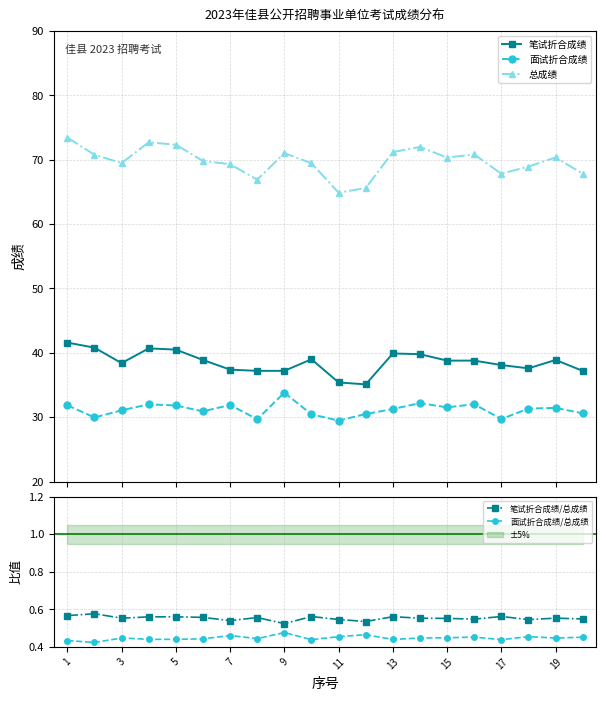

Which series has the largest total across all categories?

总成绩